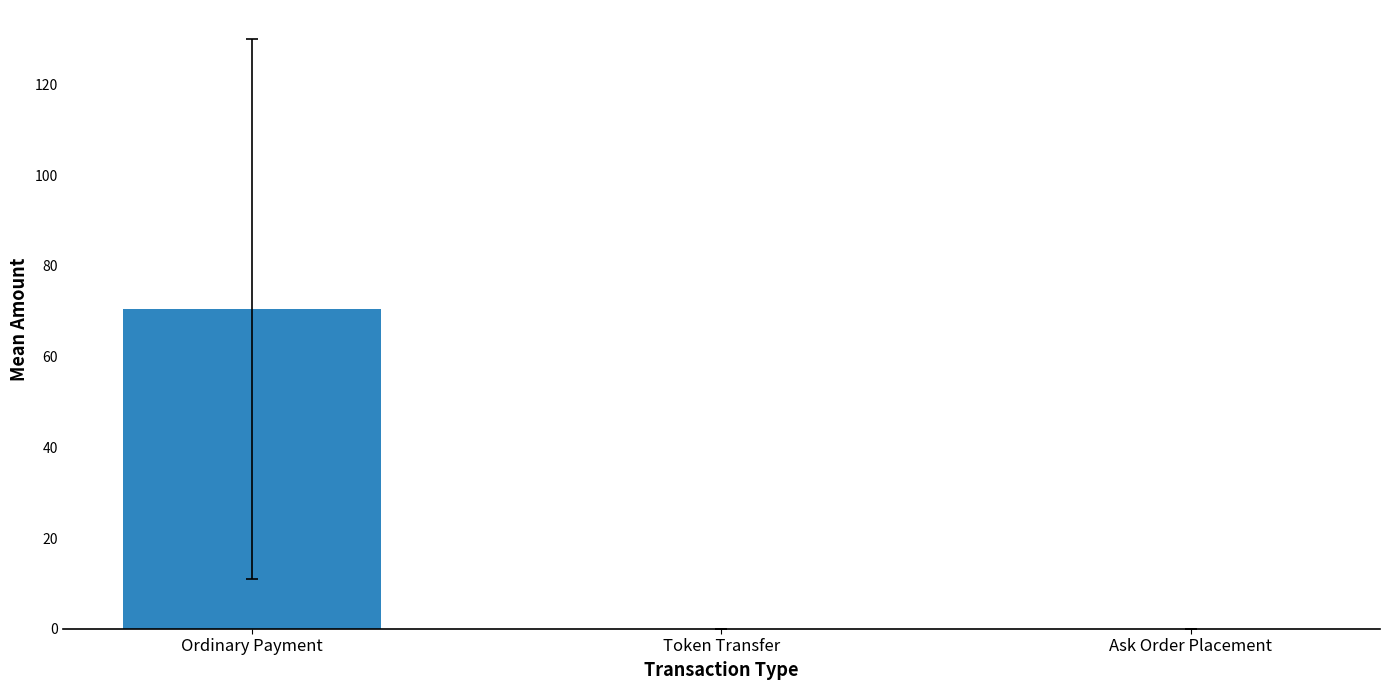

Count the number of data series in this chart.

1